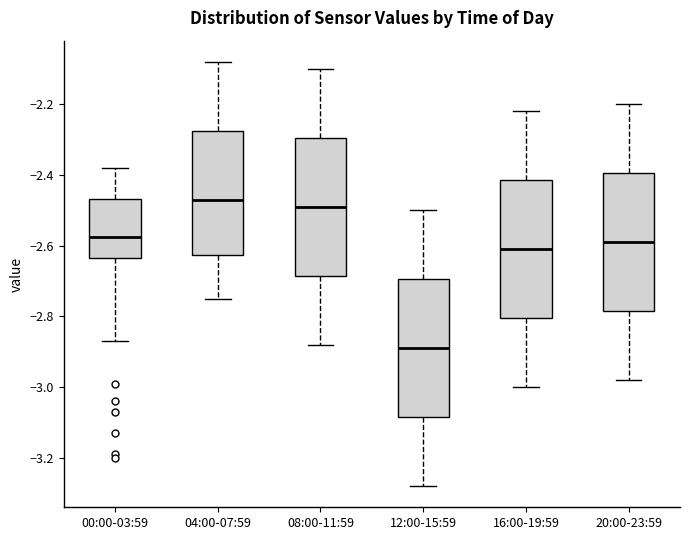

Where does the median line of the box for 00:00-03:59 sit on the y-axis? The values are not printed on the chart, so give them approximately, as read against the axis.

-2.58